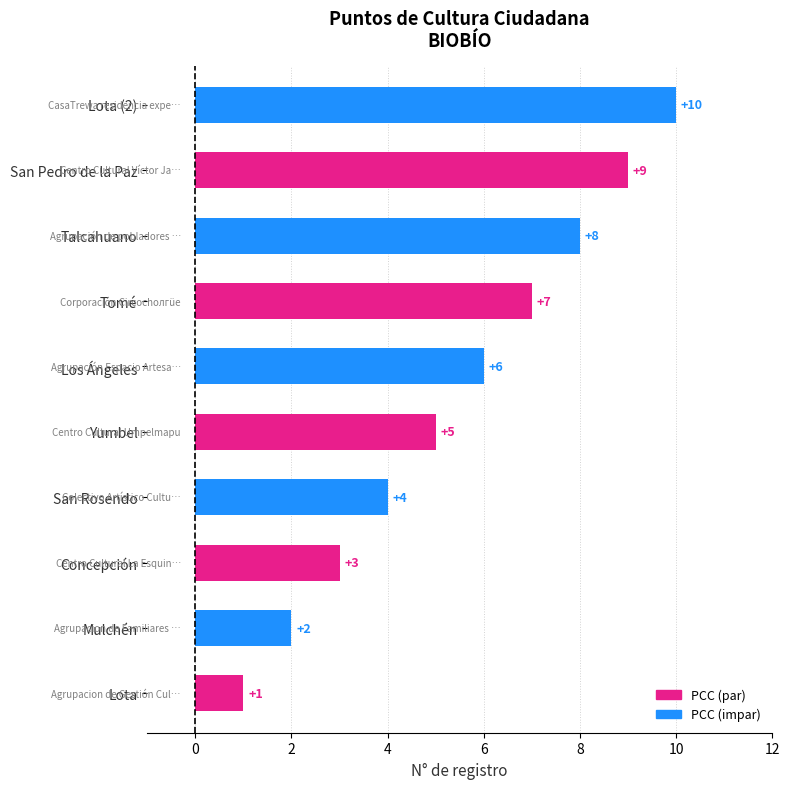

Which has a higher value, Mulchén or San Pedro de la Paz?

San Pedro de la Paz